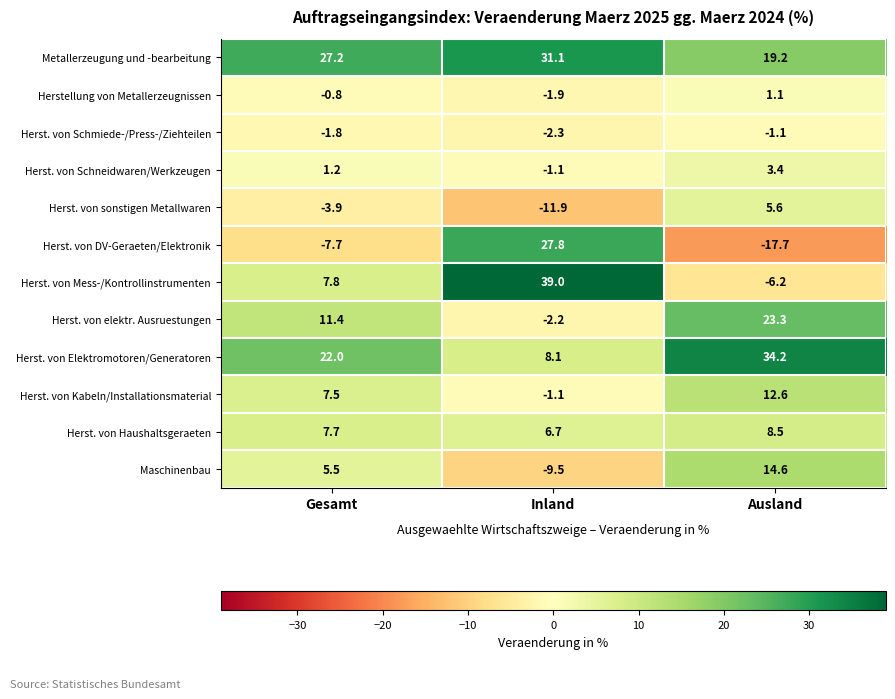

What is the average value of the Herst. von Schmiede-/Press-/Ziehteilen series?

-1.7